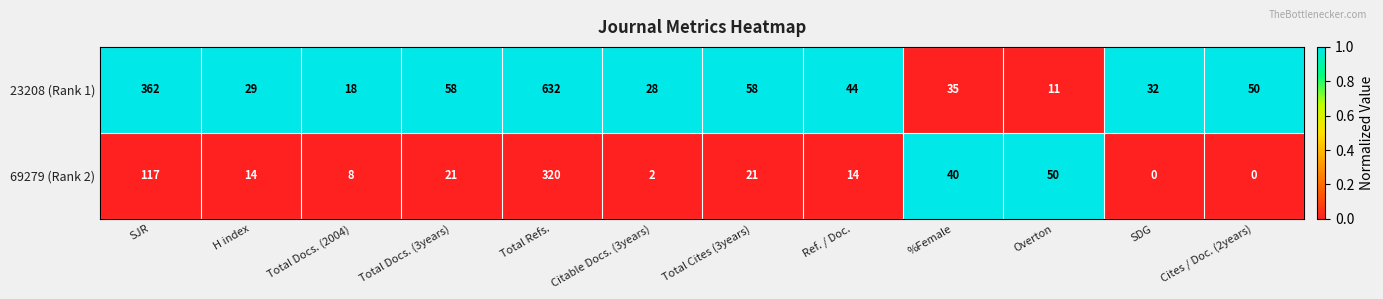

Which series has the largest range (max minus min)?

23208 (Rank 1)